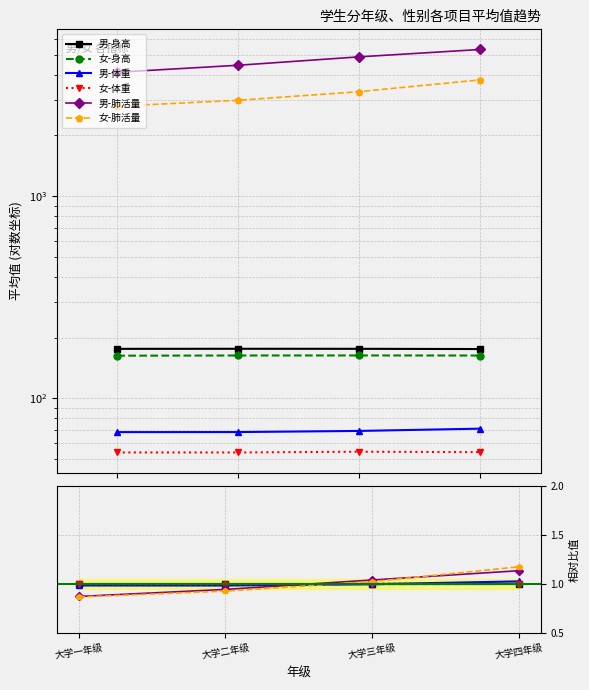

What is the label of the 4th point from the left?

大学四年级